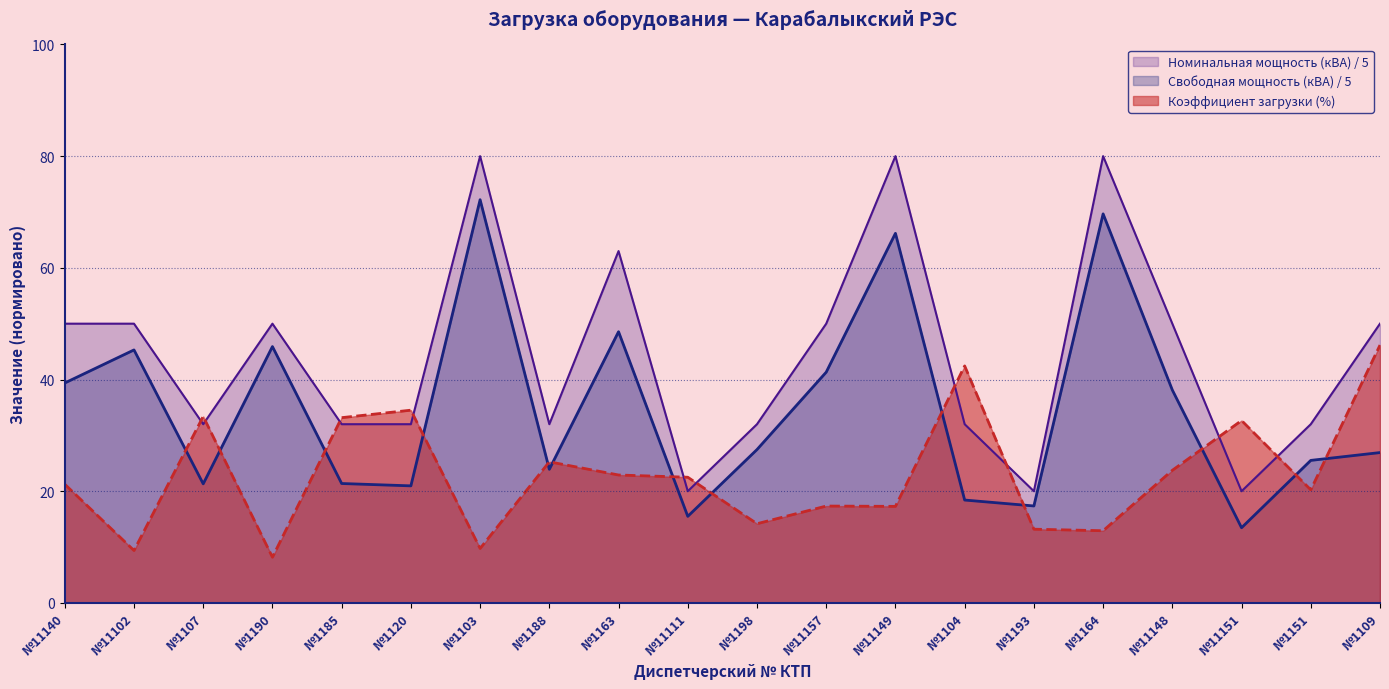

Count the Номинальная мощность (кВА) values in the range 32 to 50.

13